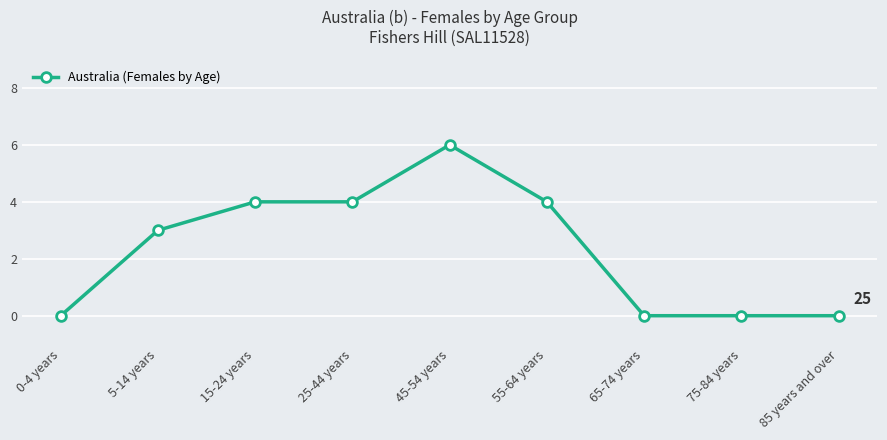

Reading right to left, extract all data points from this chart.

85 years and over=0	75-84 years=0	65-74 years=0	55-64 years=4	45-54 years=6	25-44 years=4	15-24 years=4	5-14 years=3	0-4 years=0